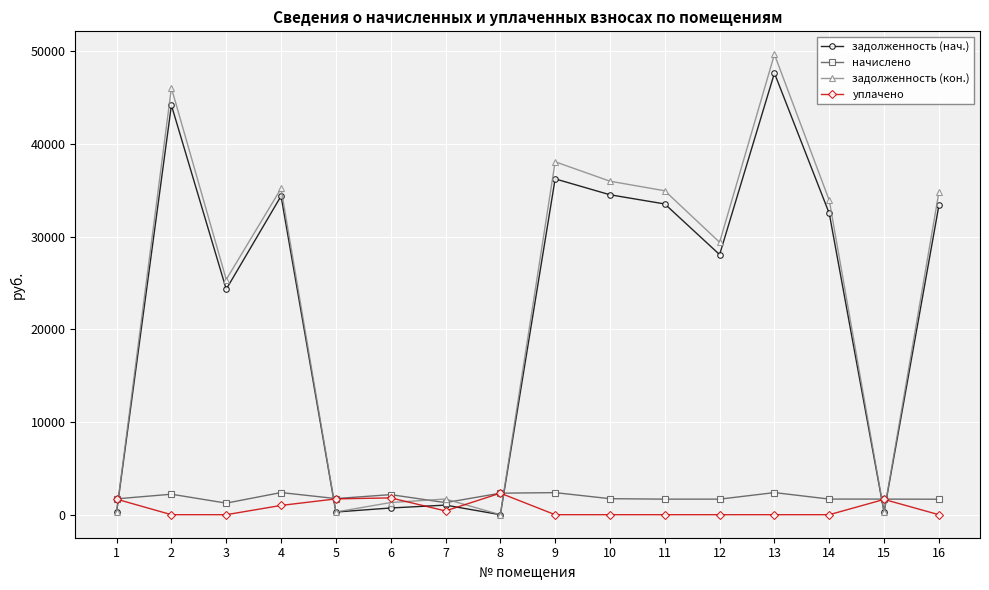

The задолженность (нач.) series shows 33524.4 at 11. True or false?

True